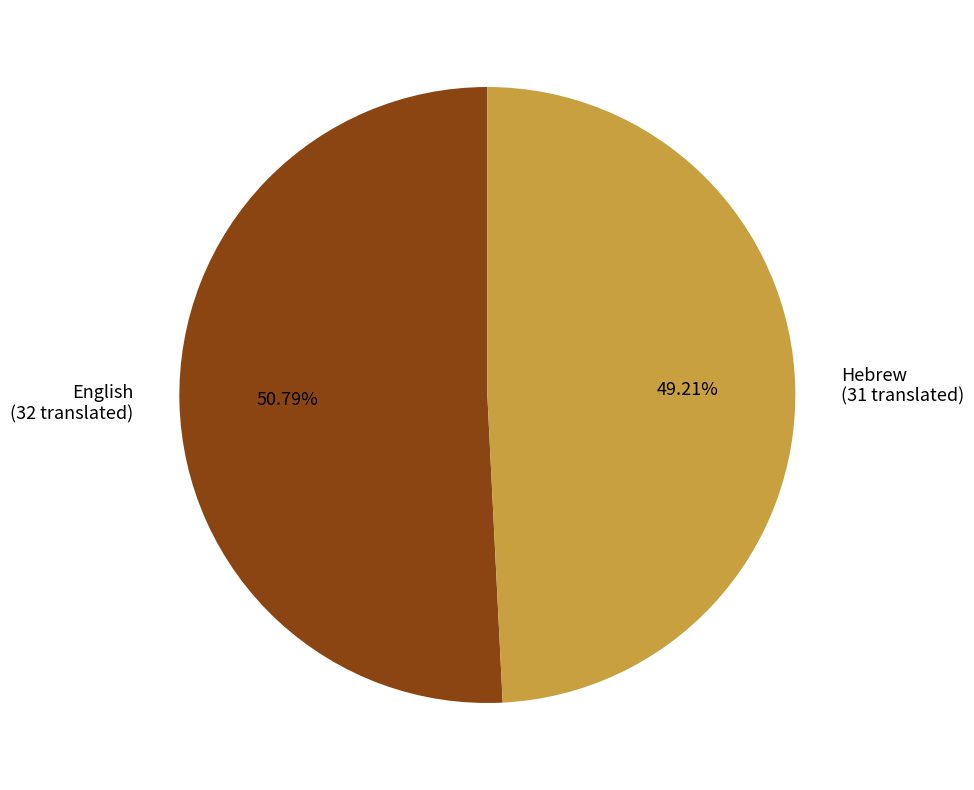

Count the number of slices in the pie.

2